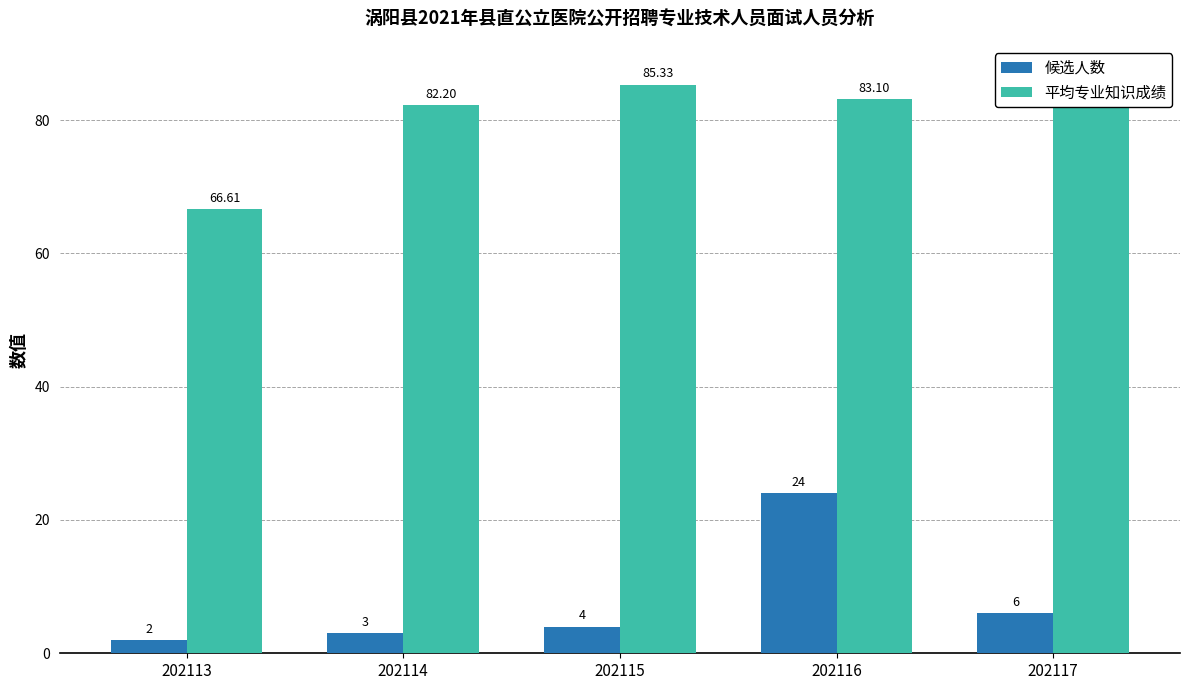

Reading left to right, what are all the values shown in this chart?

候选人数: 202113=2.0	202114=3.0	202115=4.0	202116=24.0	202117=6.0
平均专业知识成绩: 202113=66.6	202114=82.2	202115=85.3	202116=83.1	202117=86.8